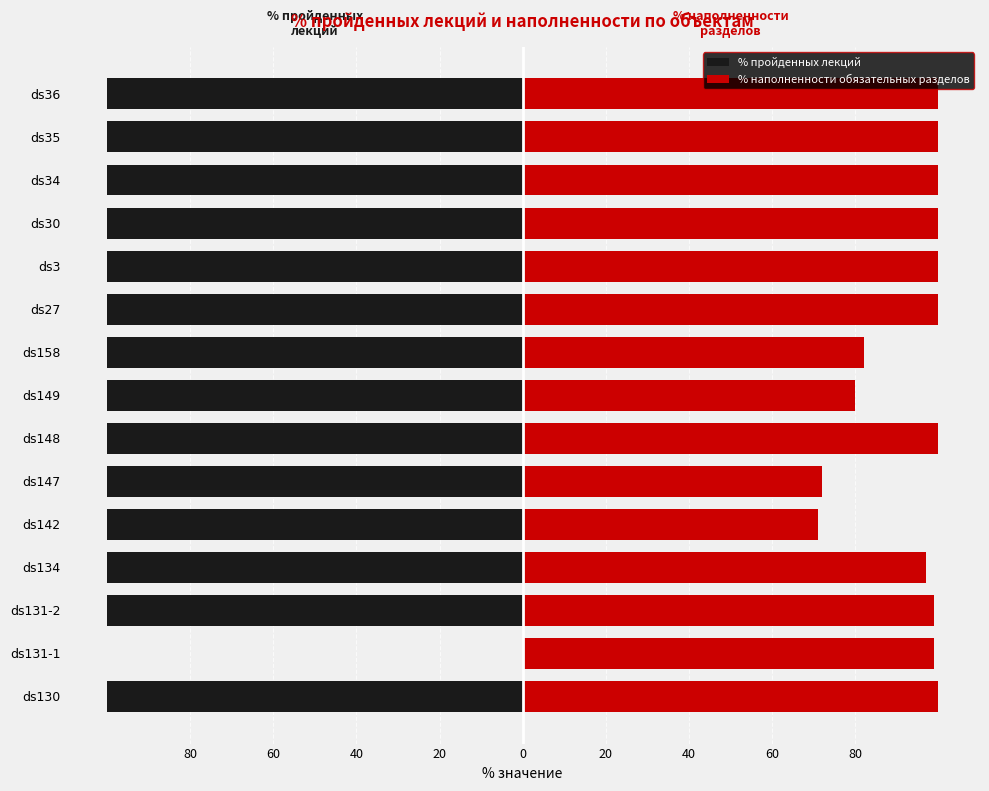

How many bars are there in total?

30